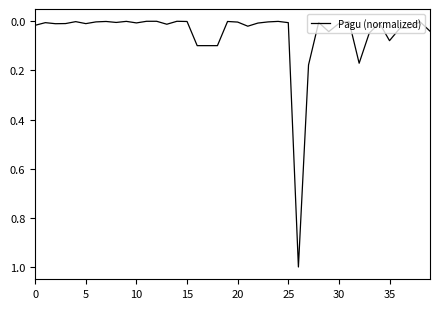

What is the difference between the maximum and minimum values?

1.0